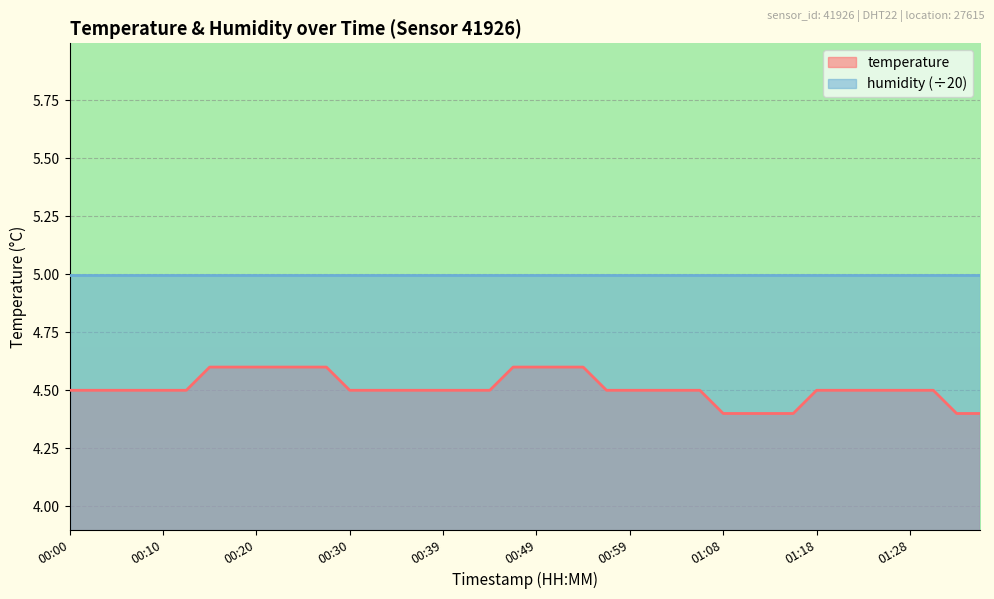

Does the chart display data point markers on the line(s)?

No